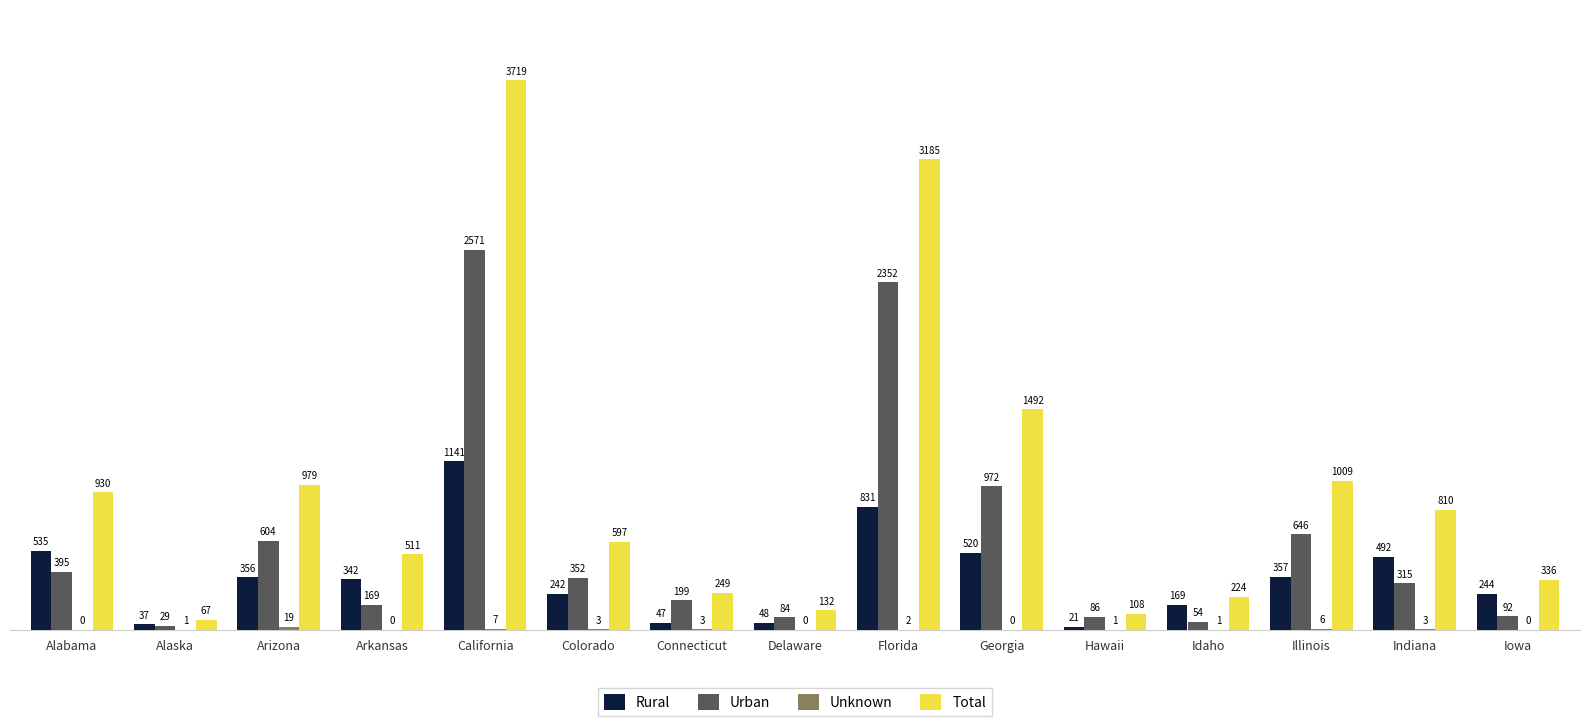

Which series has the largest range (max minus min)?

Total